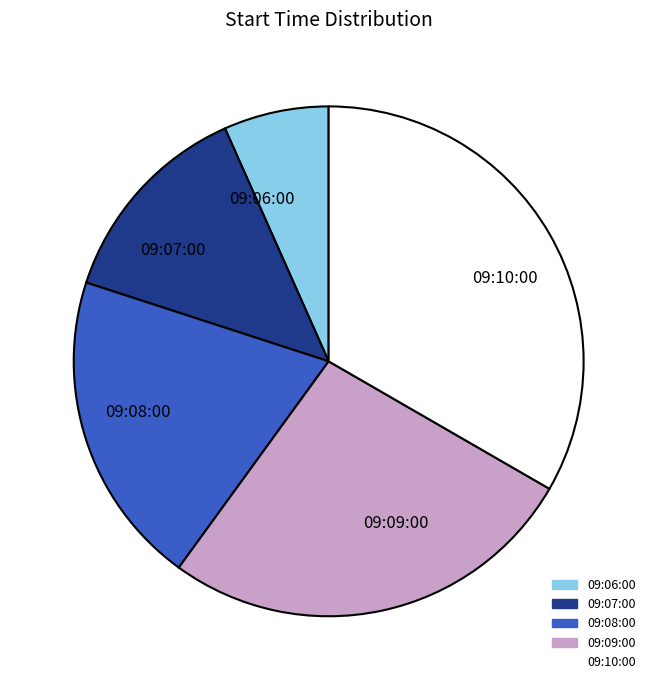

True or false: 09:10:00 accounts for 42% of the total.

False